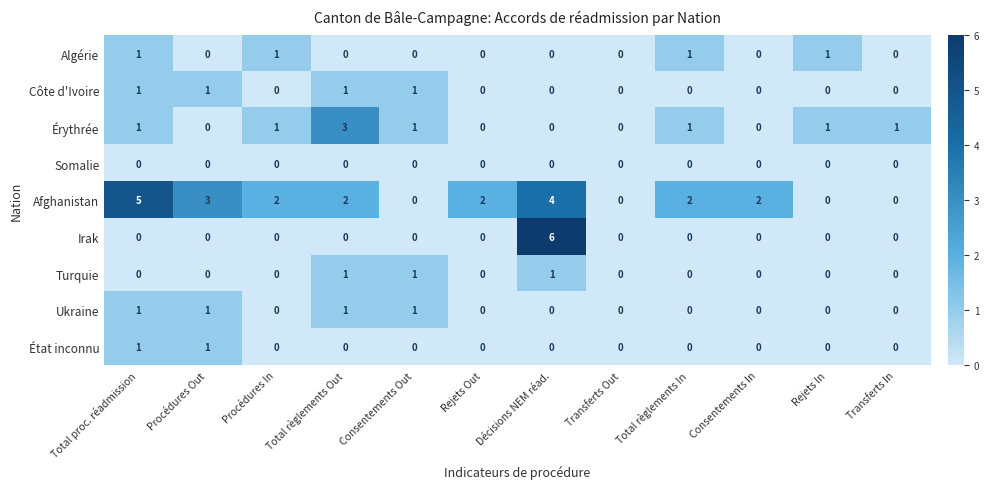

The Turquie series shows 0 at Procédures Out. True or false?

True